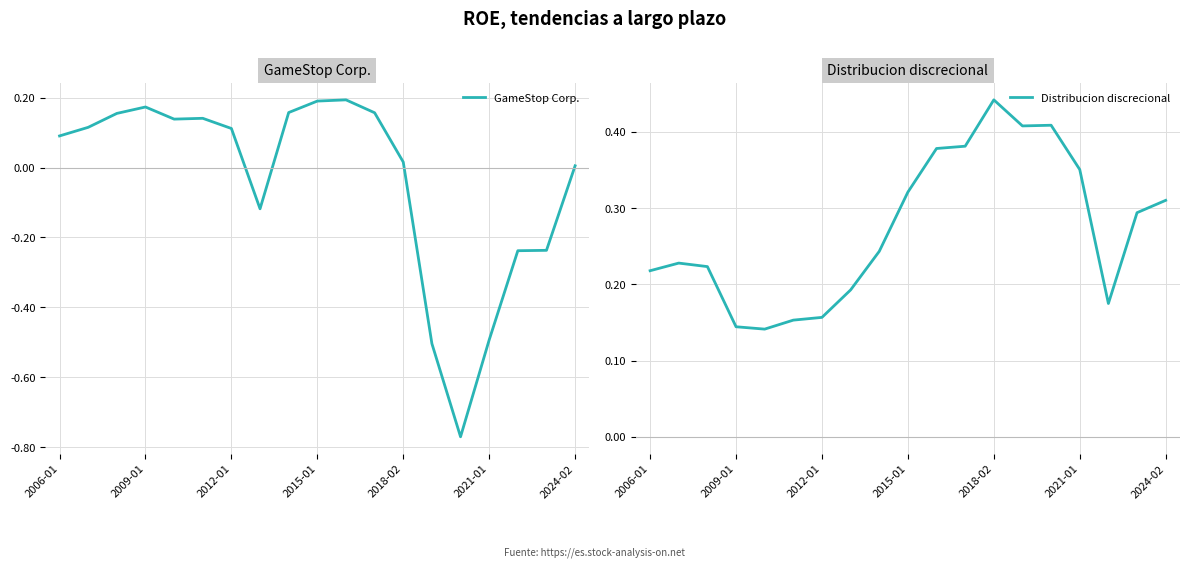

List the series in order of their overall mean, lowest first.

GameStop Corp., Distribucion discrecional